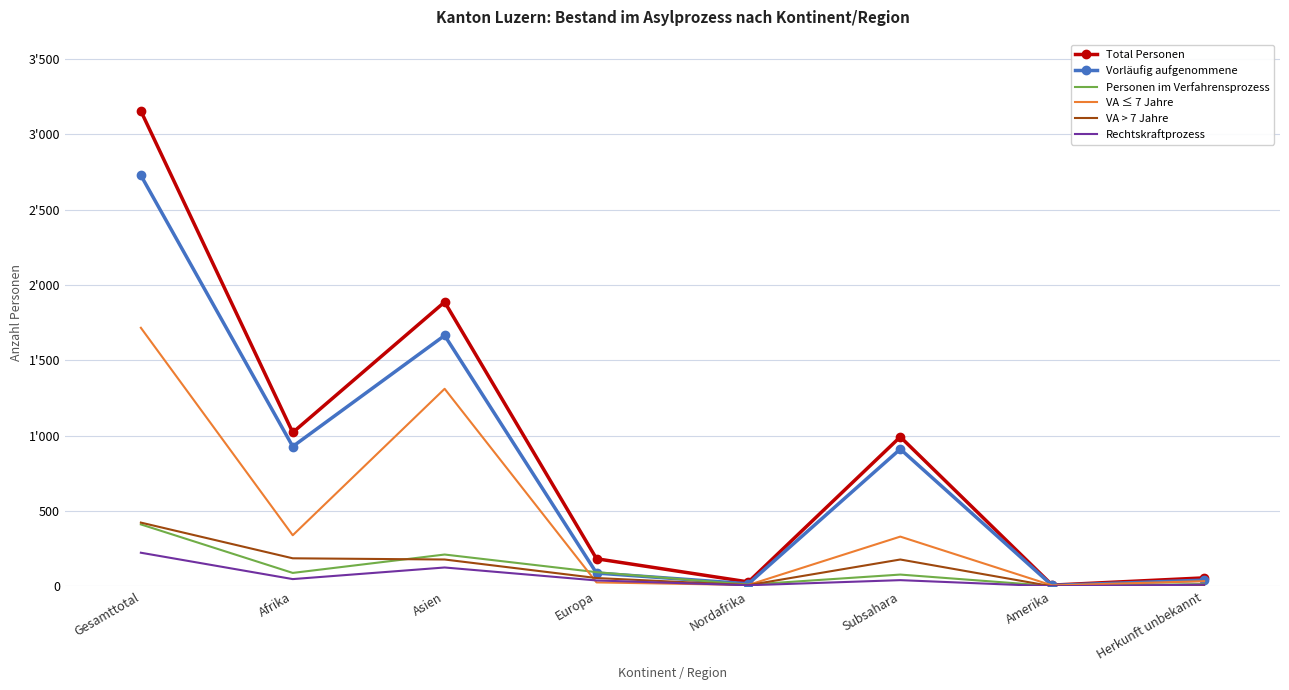

Reading left to right, list all the values displayed in this chart.

Total Personen: 3155	1021	1887	183	29	992	8	56
Vorläufig aufgenommene: 2728	928	1665	88	17	911	6	41
Personen im Verfahrensprozess: 411	89	211	94	11	78	2	15
VA ≤ 7 Jahre: 1716	339	1311	26	9	330	6	34
VA > 7 Jahre: 423	186	178	55	8	178	0	4
Rechtskraftprozess: 223	48	125	39	7	41	0	11